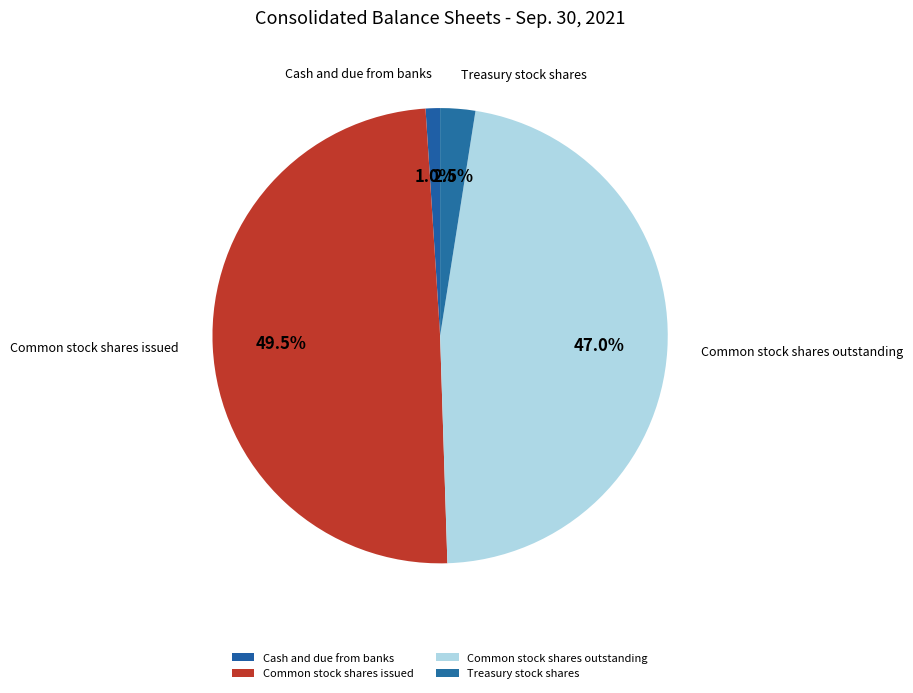

Rank the categories by value from lowest to highest.

Cash and due from banks, Treasury stock shares, Common stock shares outstanding, Common stock shares issued